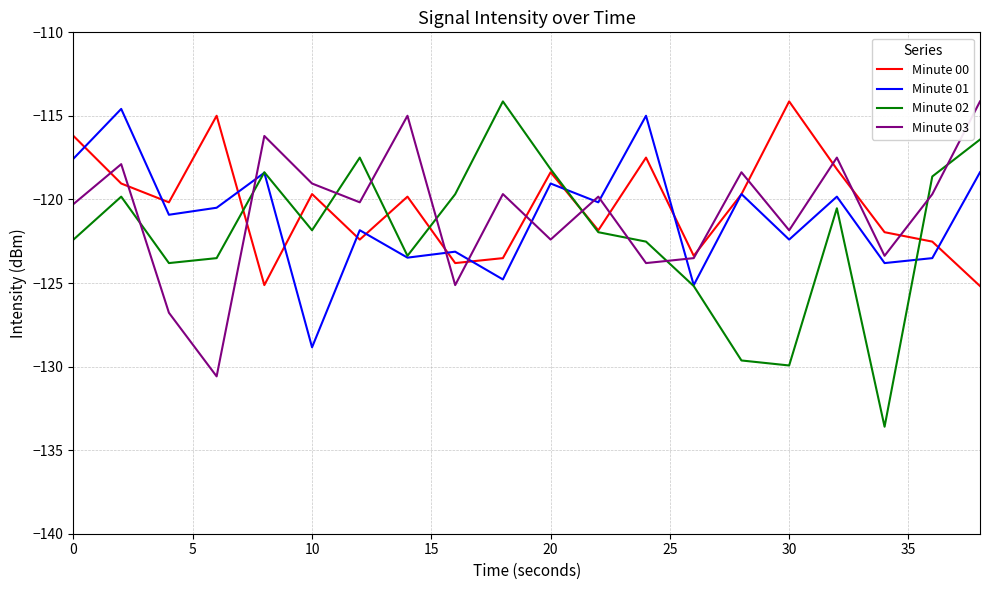

What is the minimum value shown in the chart?

-133.6